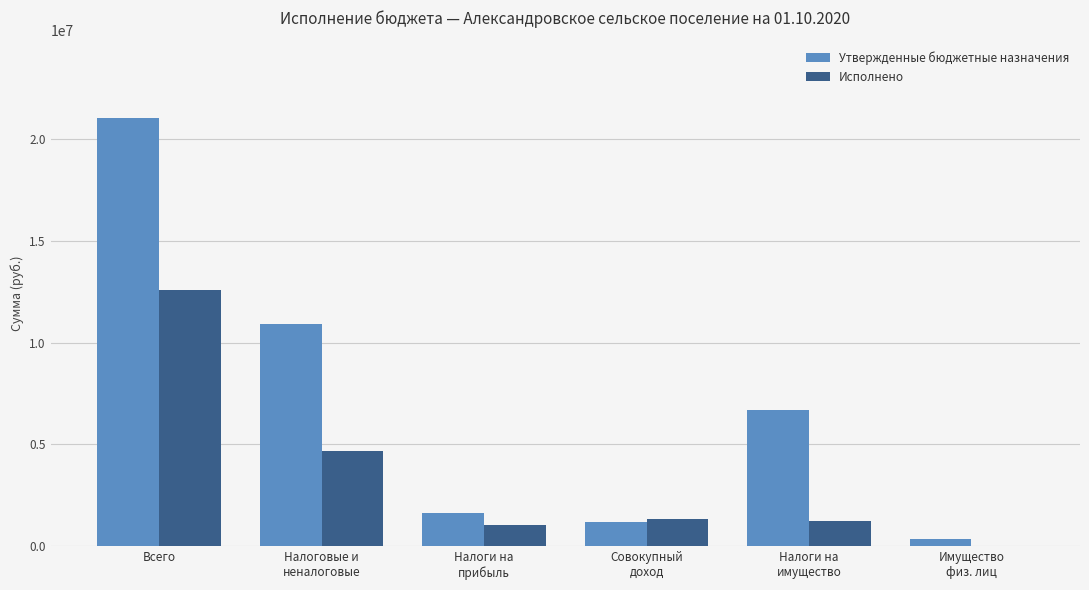

At which category is the sum across all series the highest?

Всего